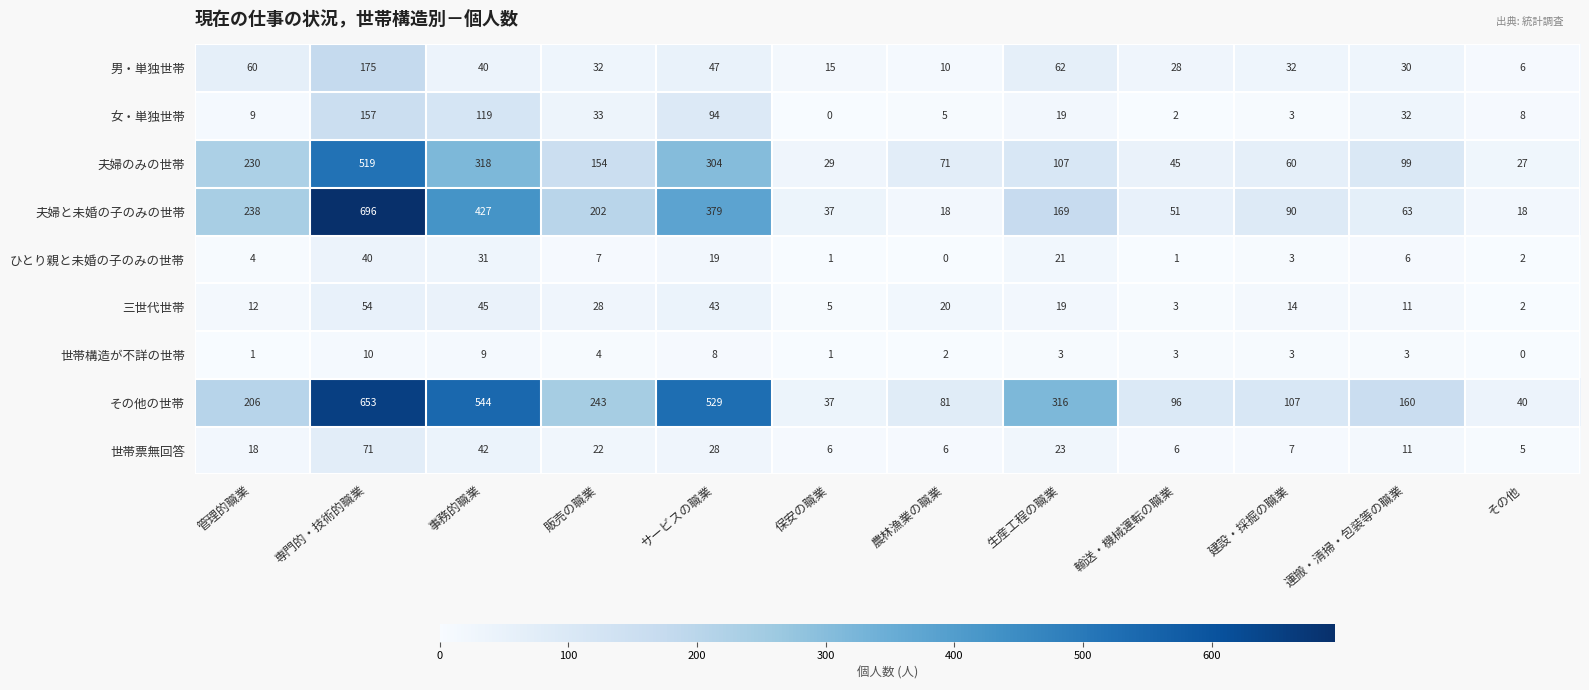

Rank the categories by 女・単独世帯 value from lowest to highest.

保安の職業, 輸送・機械運転の職業, 建設・採掘の職業, 農林漁業の職業, その他, 管理的職業, 生産工程の職業, 運搬・清掃・包装等の職業, 販売の職業, サービスの職業, 事務的職業, 専門的・技術的職業